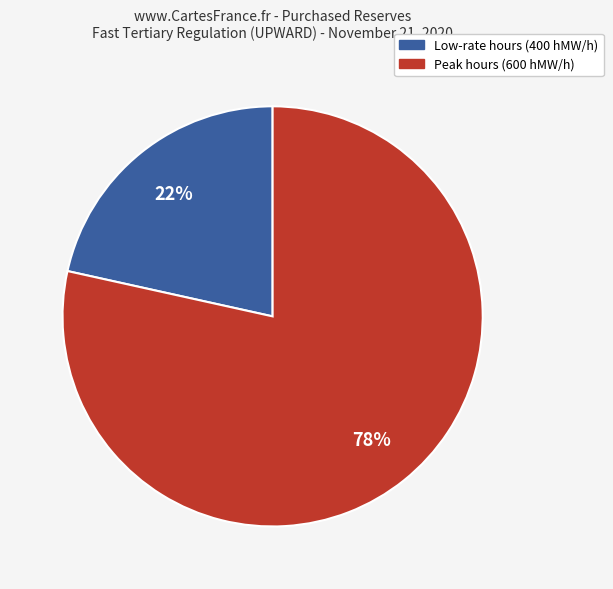

What percentage is the Low-rate hours (400 hMW/h) slice, to the nearest percent?

22%